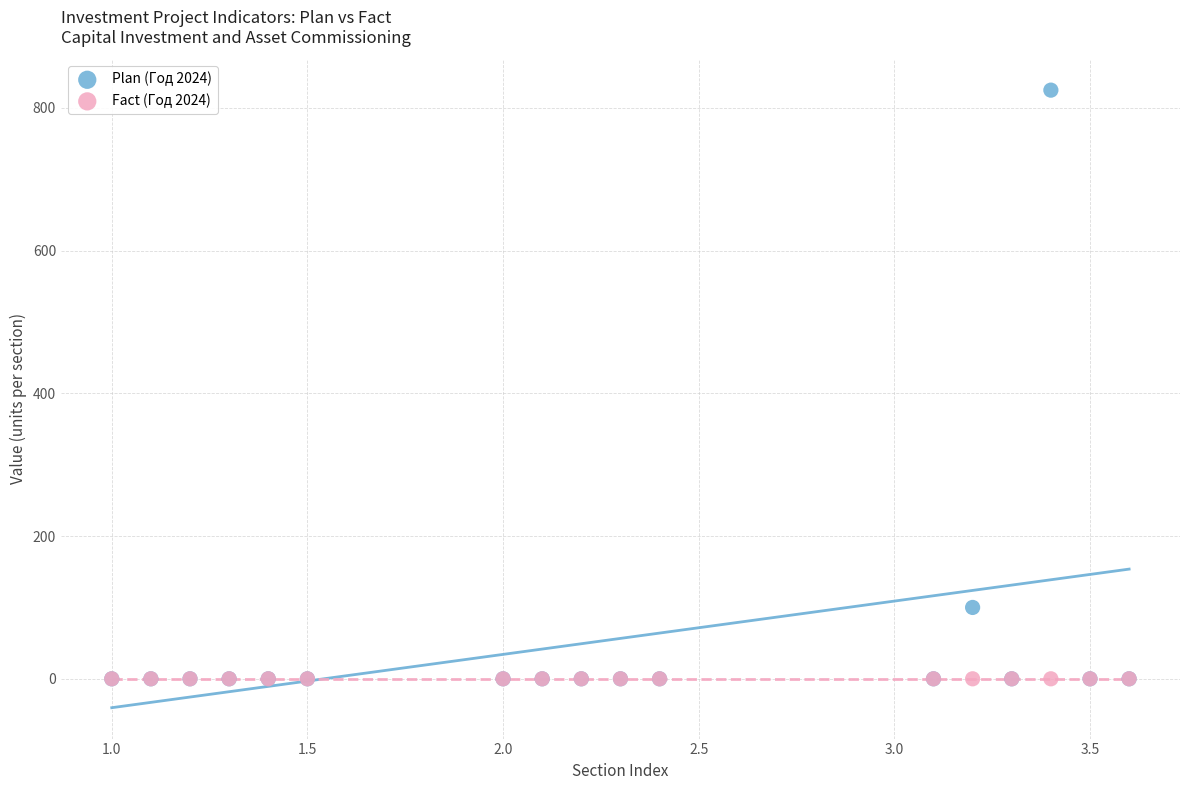

In the Plan (Год 2024) series, what Y value is closest to 412?

100